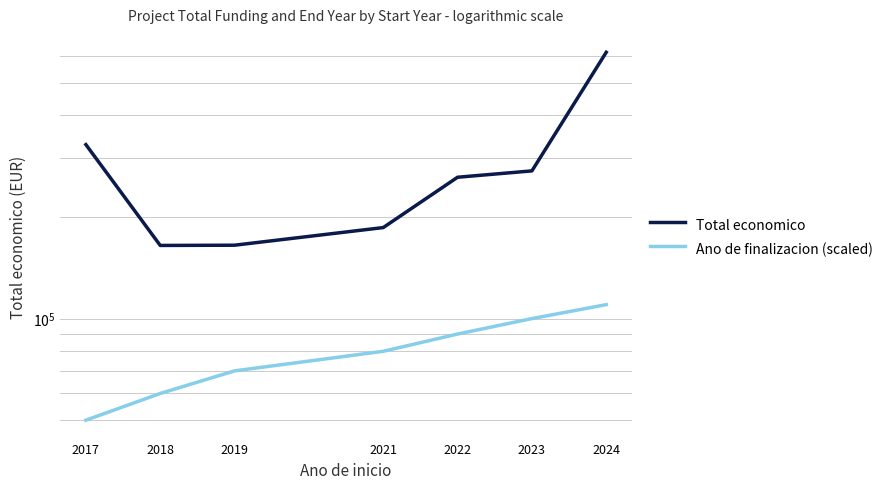

At which category does Total economico reach its first local valley?

2018